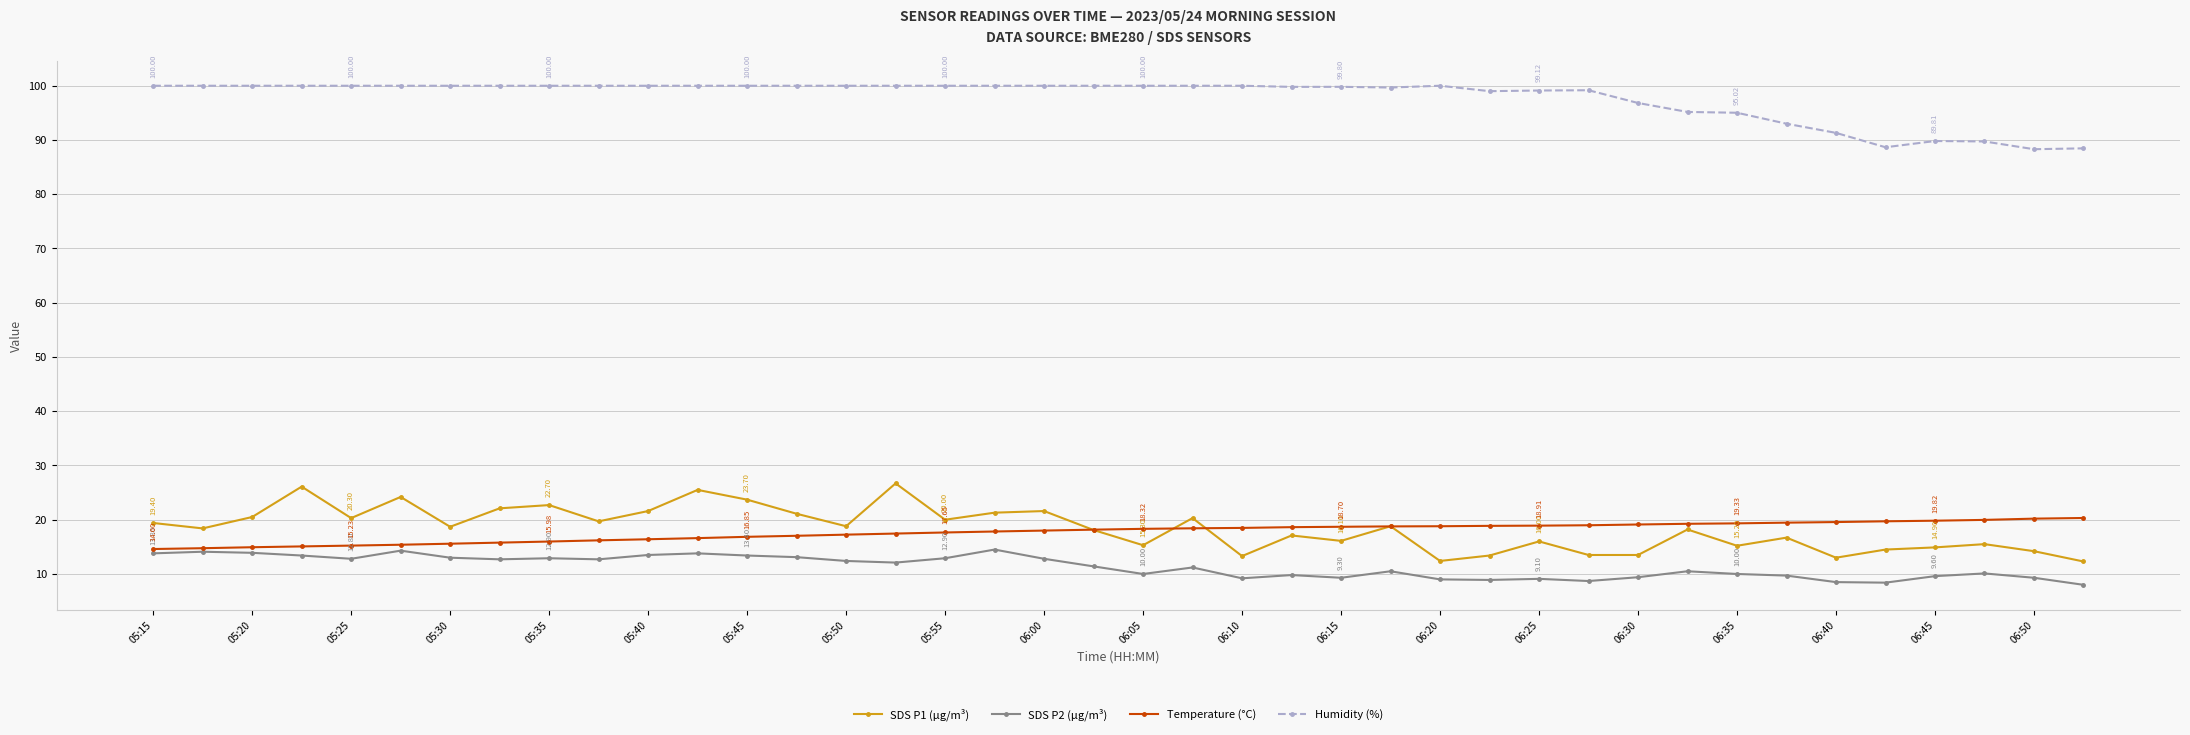

Rank the series by their maximum value, from lowest to highest.

SDS P2 (µg/m³), Temperature (°C), SDS P1 (µg/m³), Humidity (%)